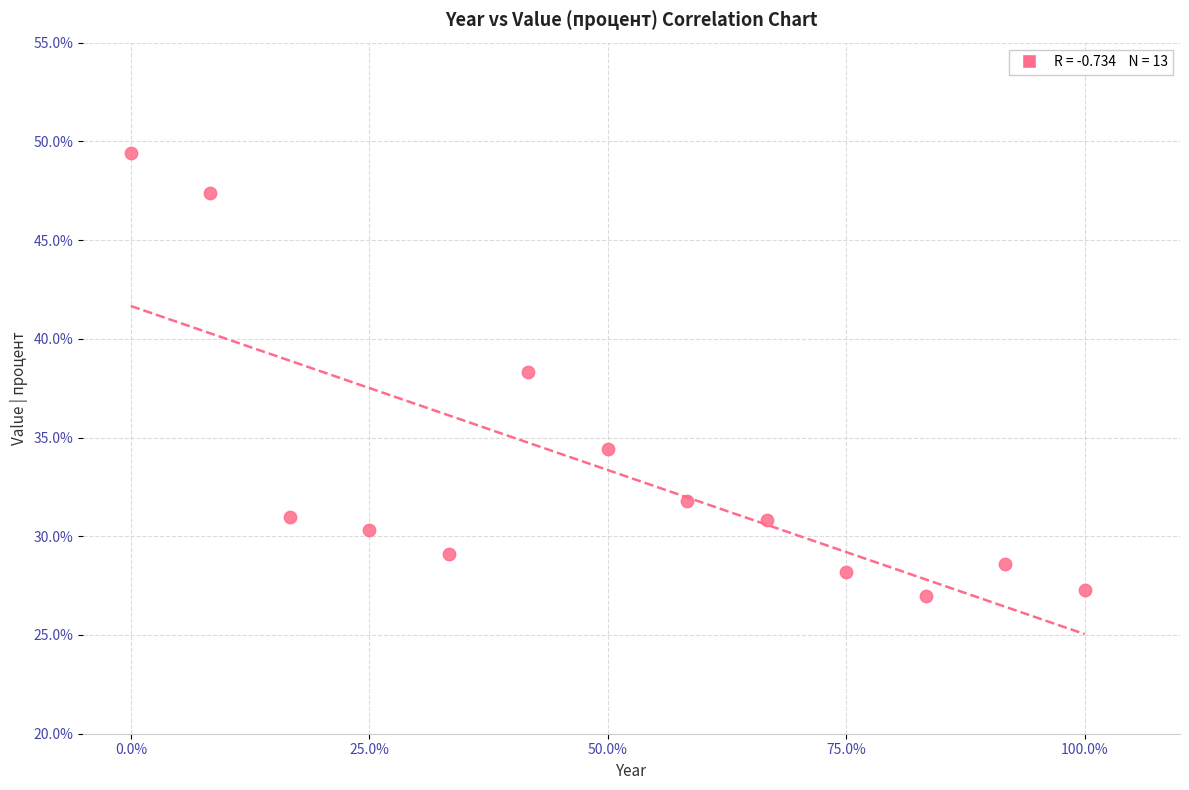

What is the range of X values (max minus min)?

1.0